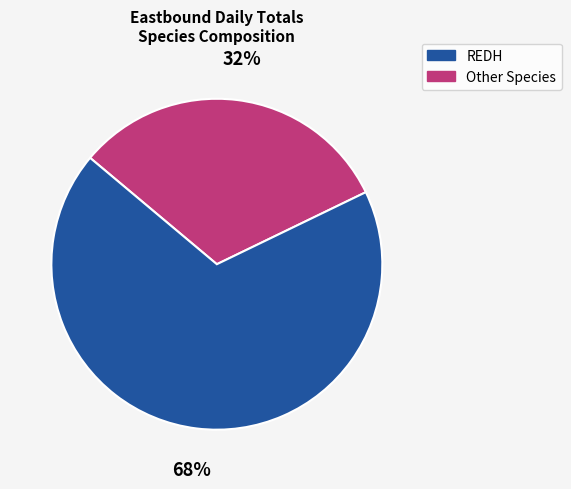

Is there a majority slice in this chart?

Yes